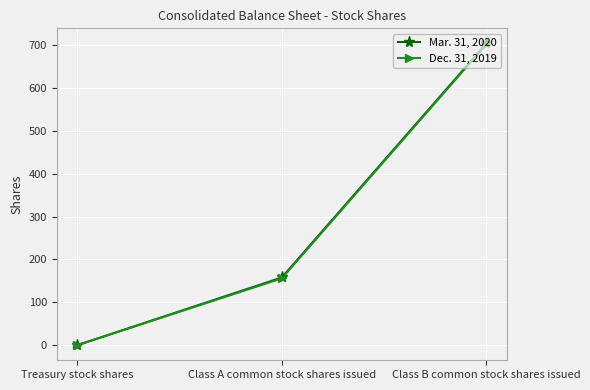

Reading right to left, extract all data points from this chart.

Mar. 31, 2020: Class B common stock shares issued=703.0	Class A common stock shares issued=158.0	Treasury stock shares=0.4
Dec. 31, 2019: Class B common stock shares issued=701.0	Class A common stock shares issued=156.0	Treasury stock shares=0.4